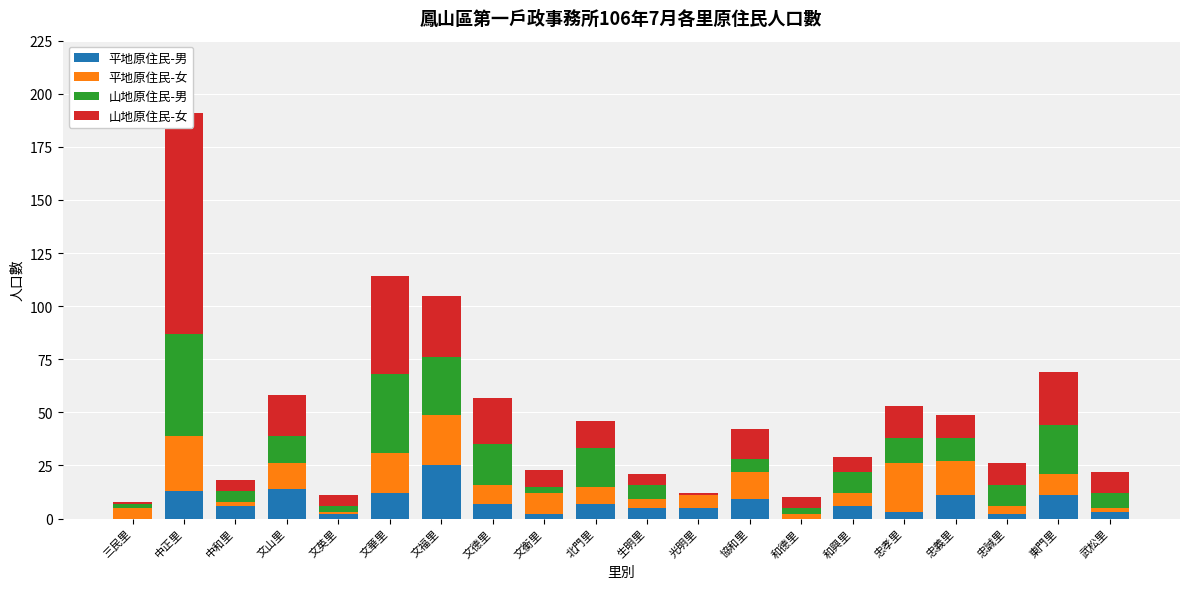

What is the maximum value for 平地原住民-女?

26